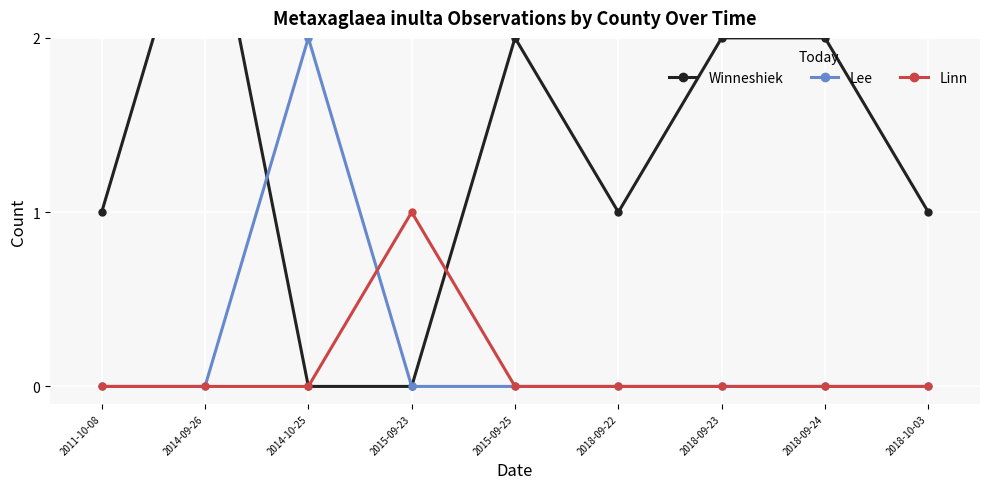

Is the value of Linn at 2015-09-23 greater than the value of Winneshiek at 2018-09-22?

No